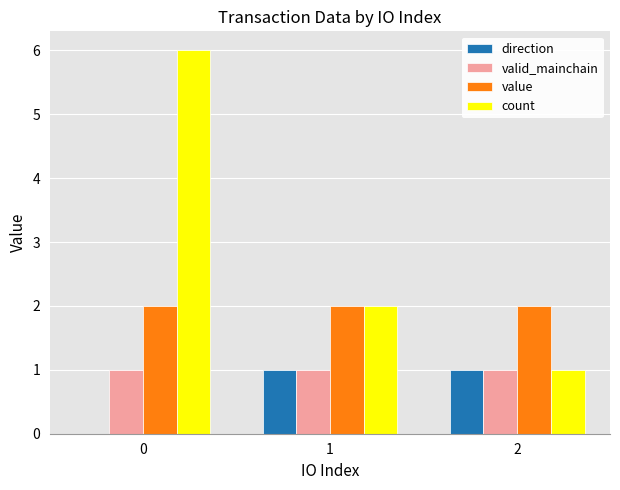

Reading left to right, transcribe all the data shown in this chart.

direction: 0.0	1.0	1.0
valid_mainchain: 1.0	1.0	1.0
value: 2.0	2.0	2.0
count: 6.0	2.0	1.0